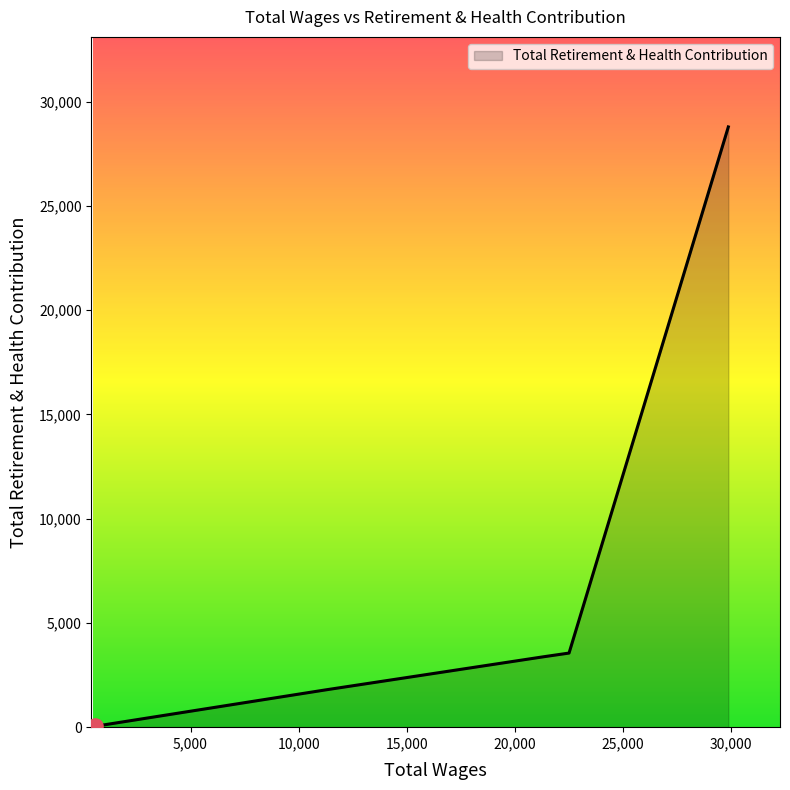

What is the average value?

7511